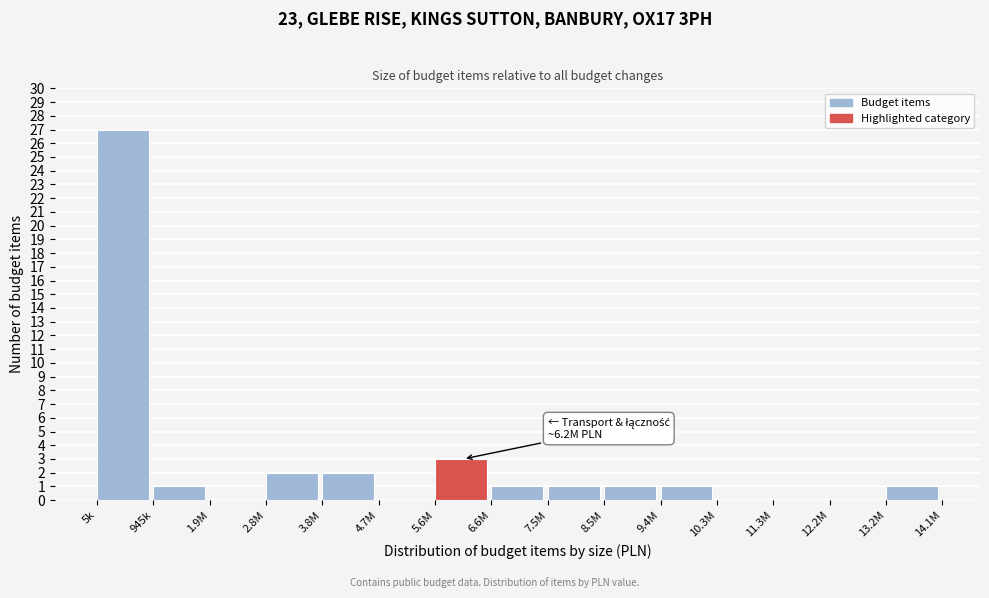

Reading left to right, what are all the values shown in this chart?

5k=27	945k=1	1.9M=0	2.8M=2	3.8M=2	4.7M=0	5.6M=3	6.6M=1	7.5M=1	8.5M=1	9.4M=1	10.3M=0	11.3M=0	12.2M=0	13.2M=1